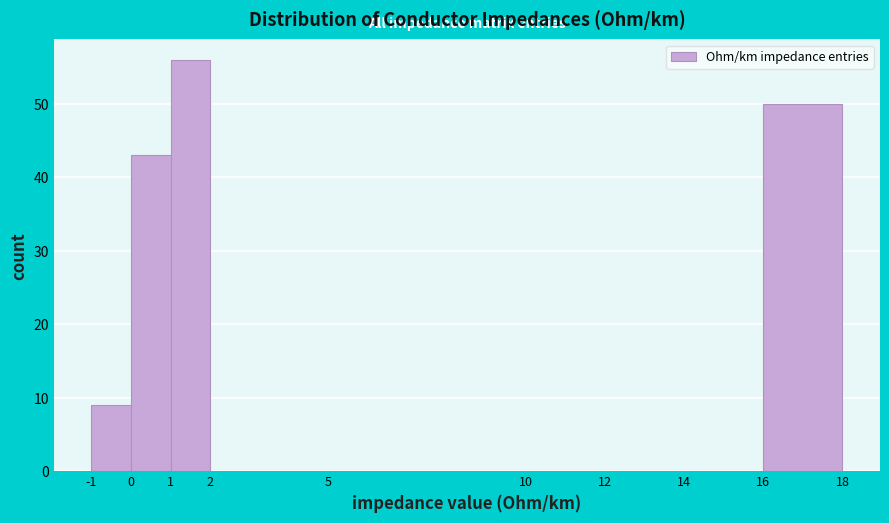

How tall is the bar that spans 1 to 2 on the x-axis? The values are not printed on the chart, so give them approximately, as read against the axis.

56